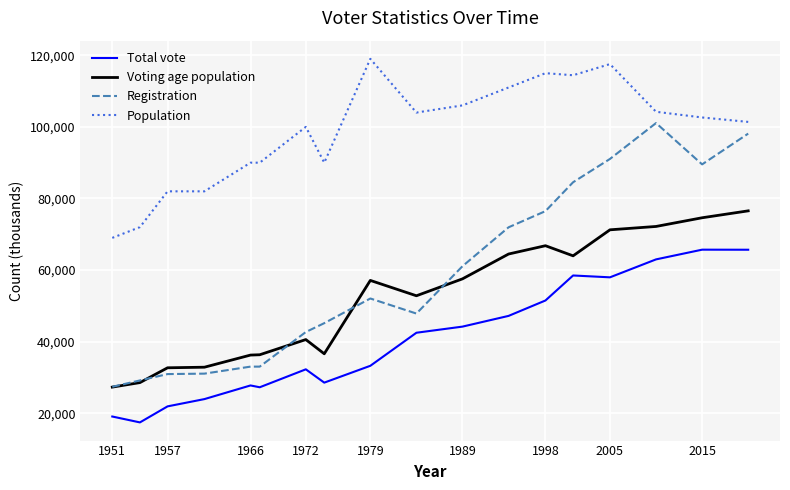

Which series has the widest spread of values?

Registration